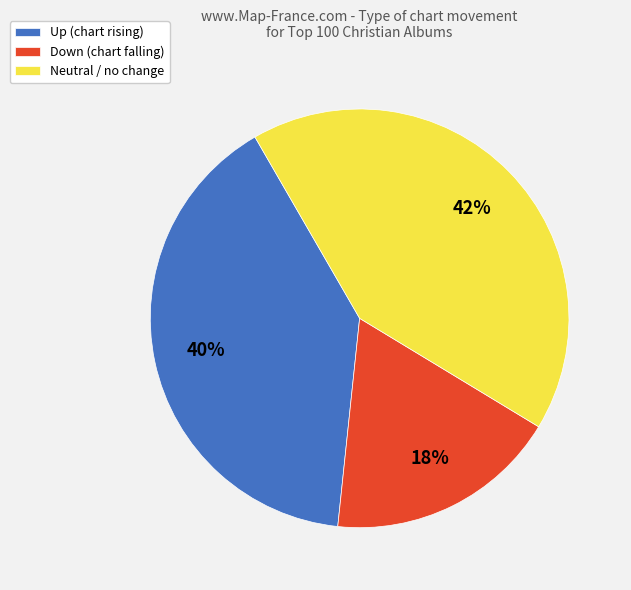

Do Up (chart rising) and Neutral / no change together represent more than half of the pie?

Yes